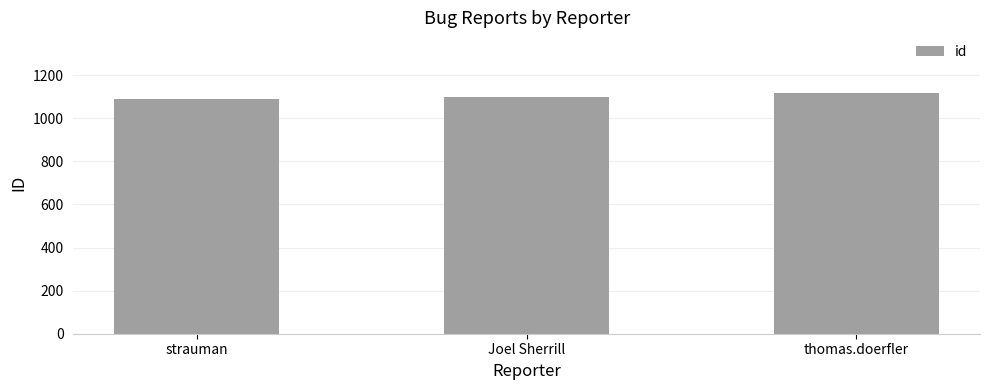

Read the value at strauman.

1091